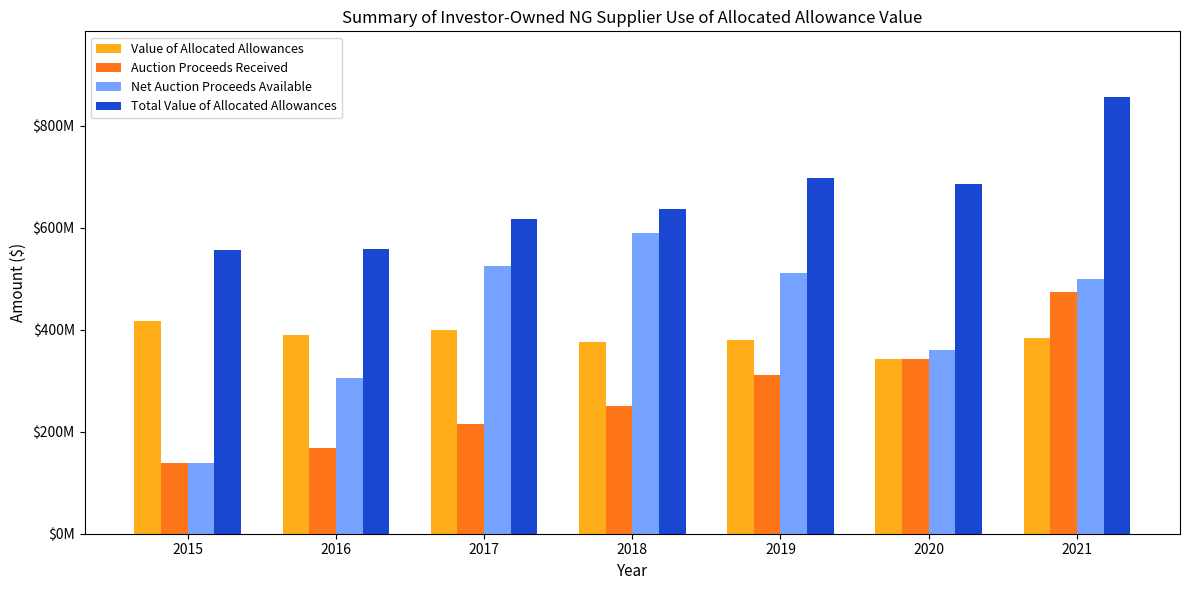

What is the value of the Value of Allocated Allowances bar at the 5th from the left?

380497936.0